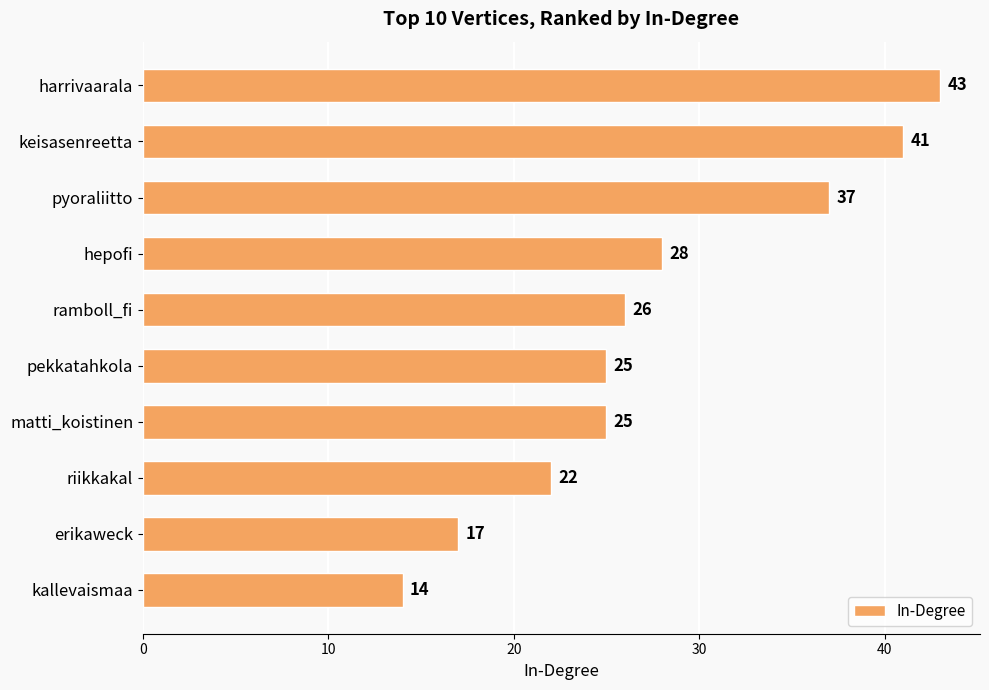

At which category does the chart reach its minimum across all series?

kallevaismaa